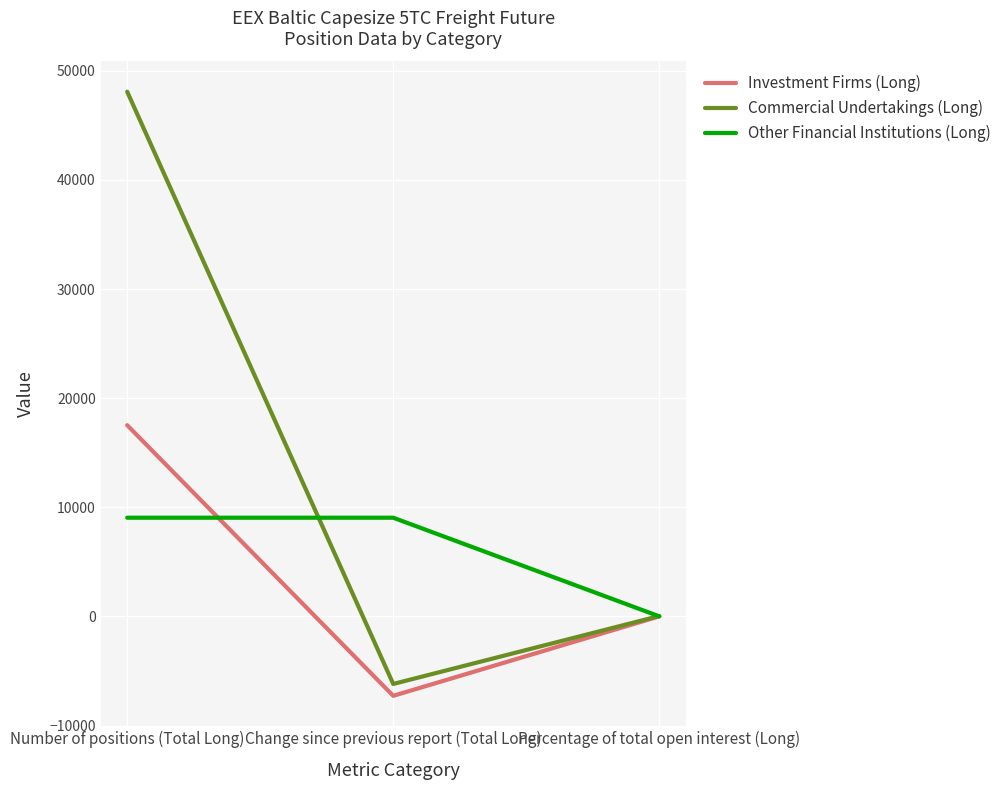

What is the highest value of the Investment Firms (Long) series?

17526.7